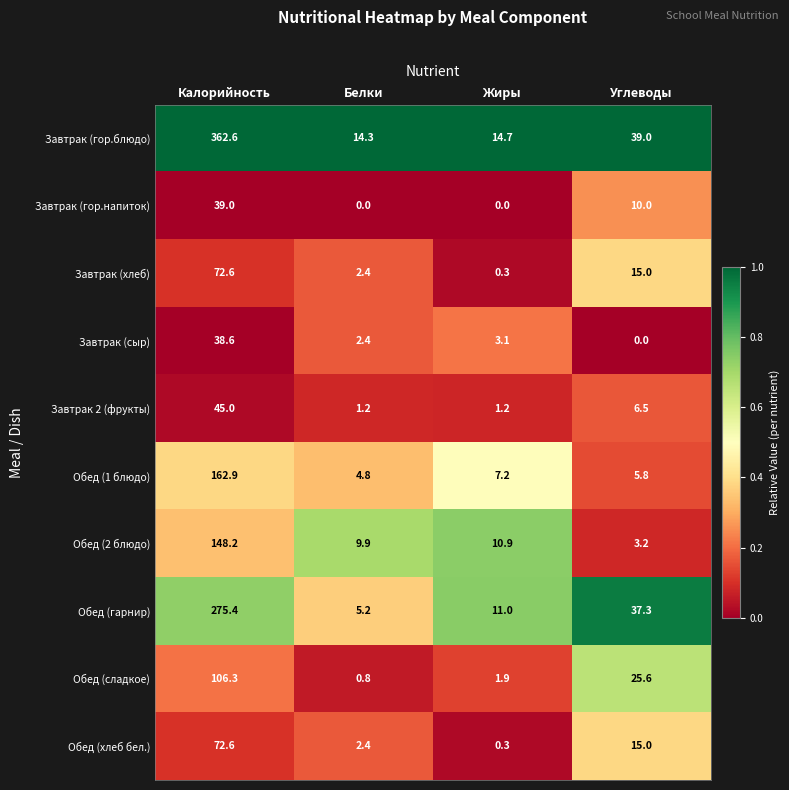

Is the value of Обед (сладкое) at Жиры greater than the value of Завтрак (сыр) at Углеводы?

Yes